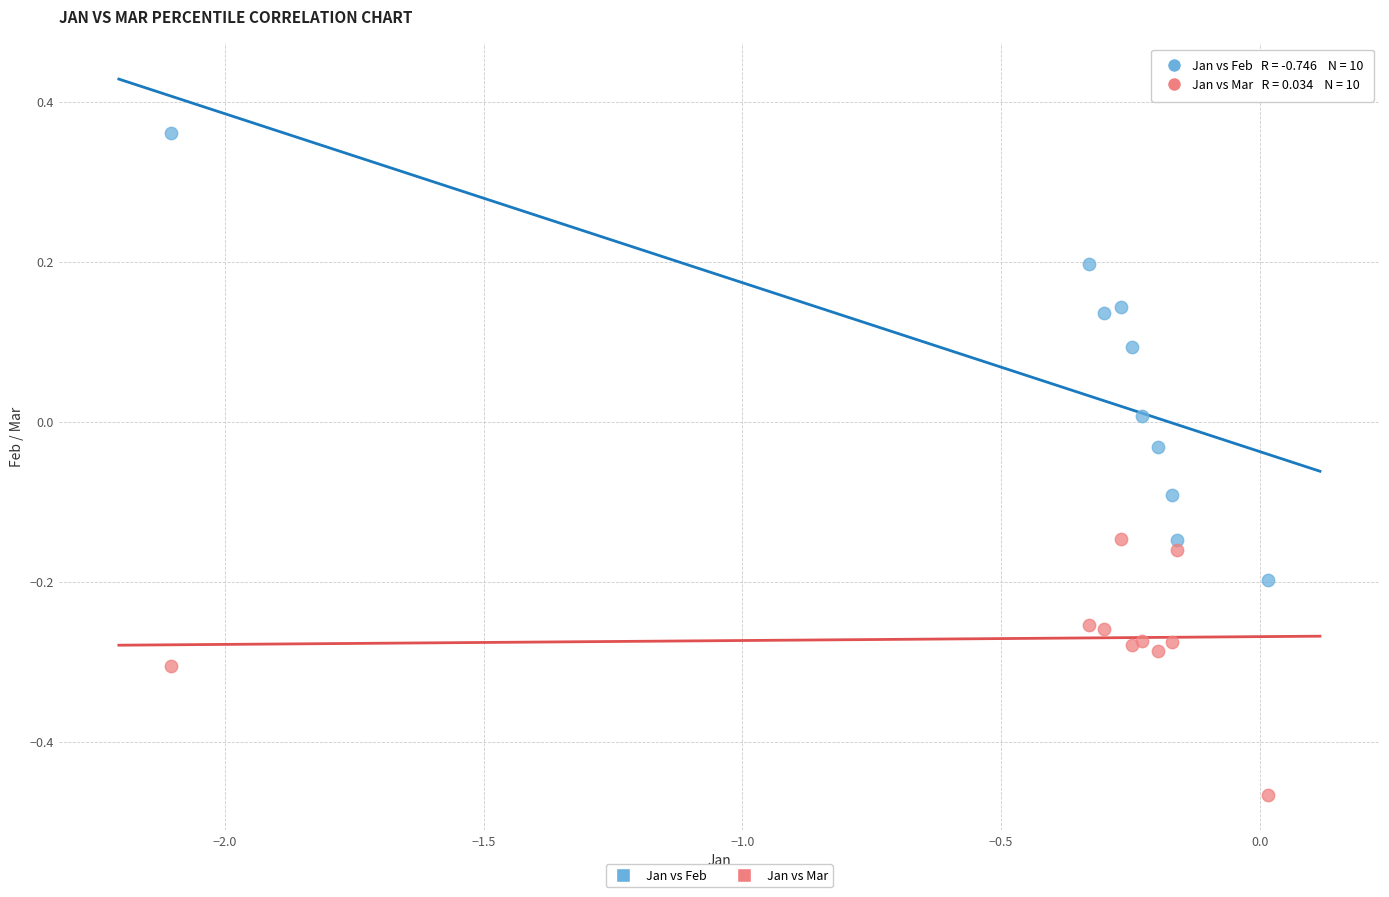

What are all the series names shown in the legend?

Jan vs Feb, Jan vs Mar